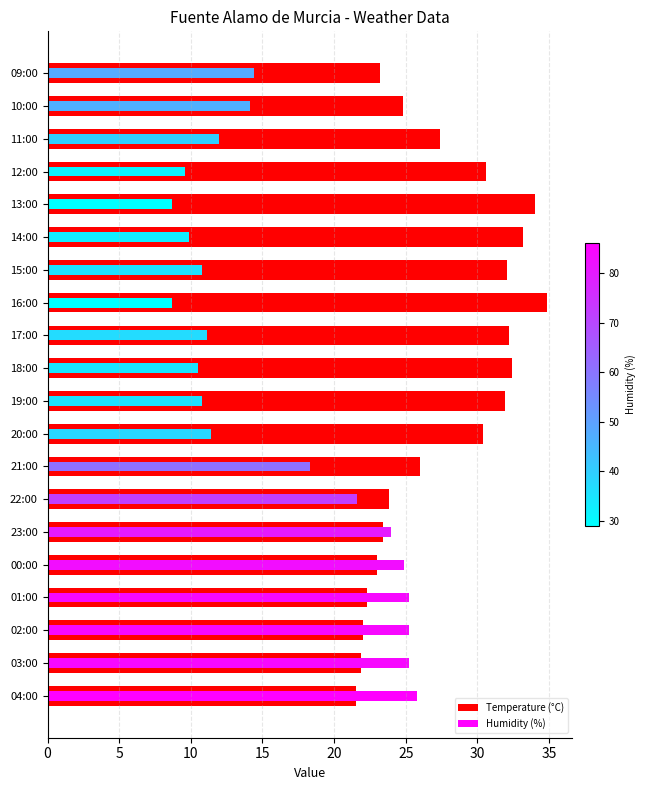

What is the difference between the second highest and minimum values in the Humidity (%) series?

16.5